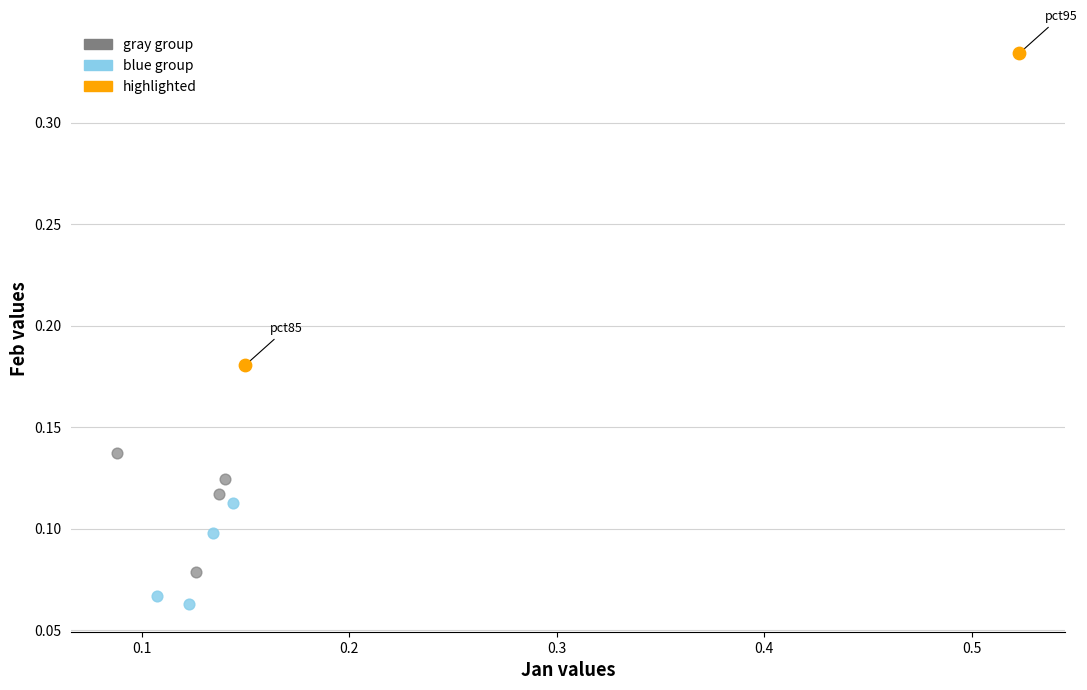

What are all the series names shown in the legend?

gray group, blue group, highlighted